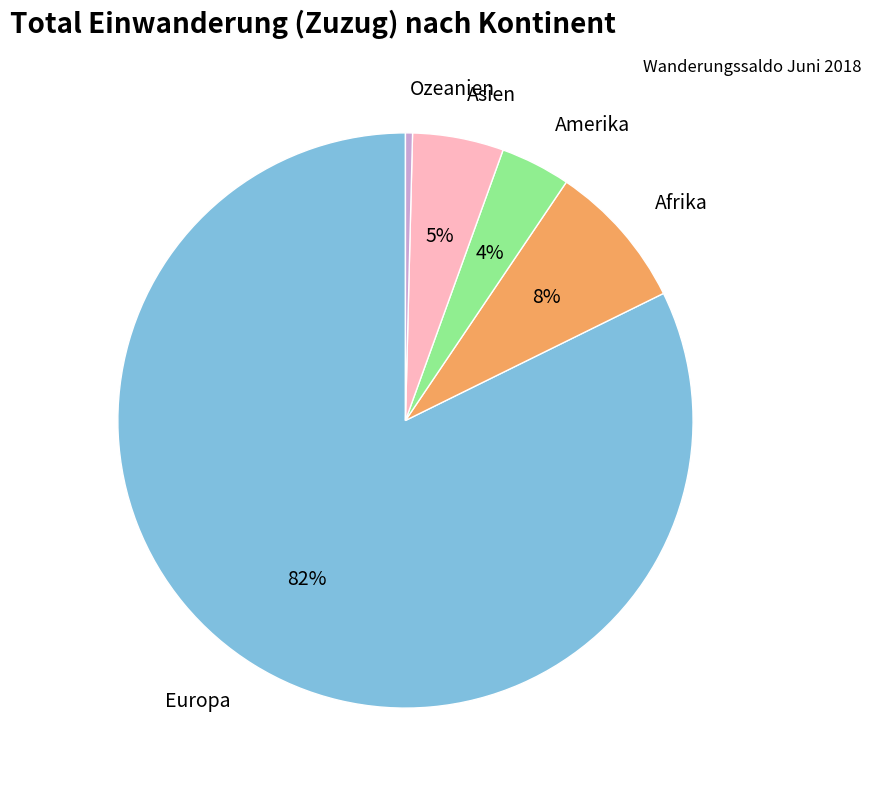

To the nearest percent, what is the combined percentage of Afrika and Europa?

91%